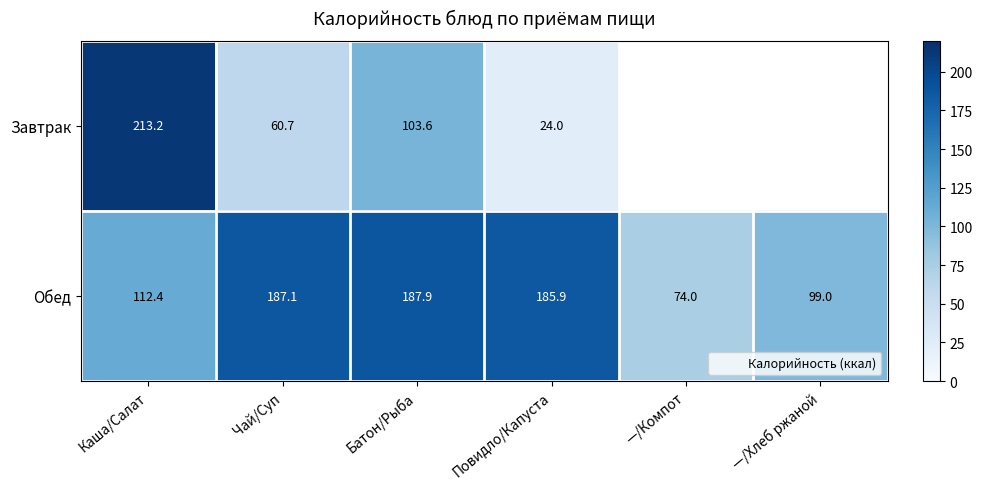

Which category has the highest value in the Завтрак series?

Каша/Салат